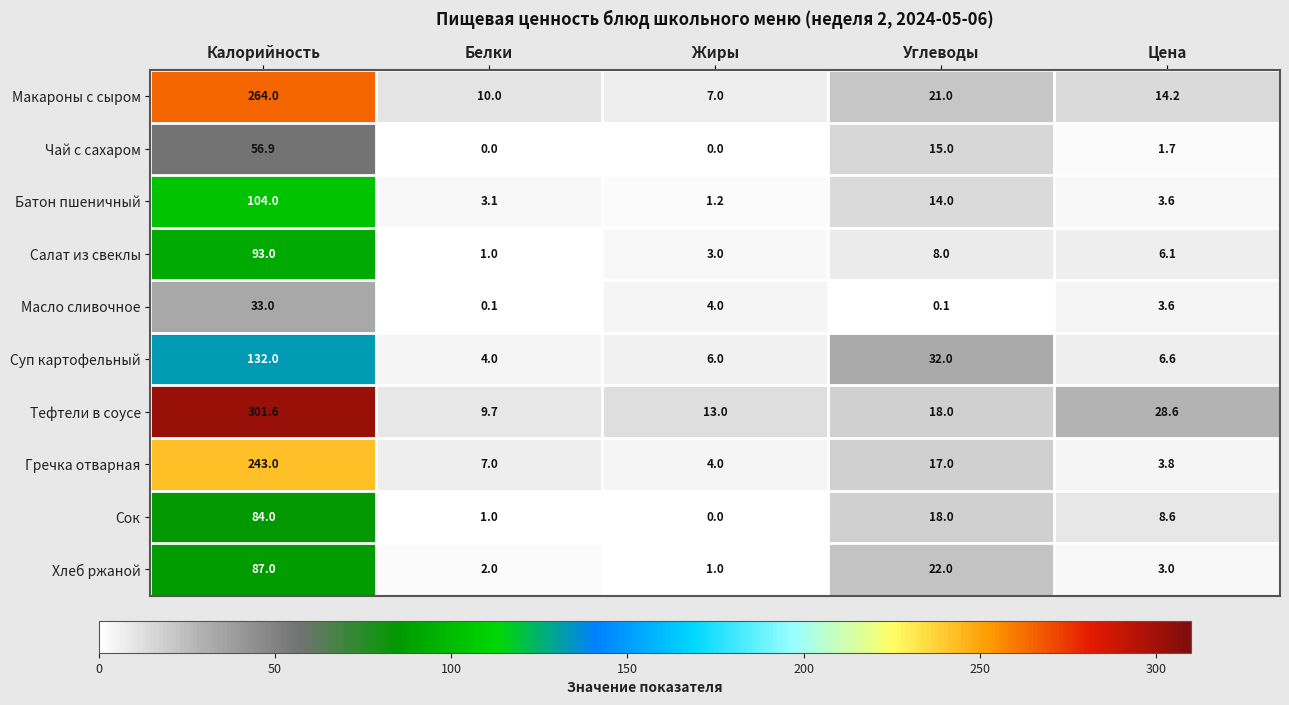

Rank the categories by Гречка отварная value from highest to lowest.

Калорийность, Углеводы, Белки, Жиры, Цена